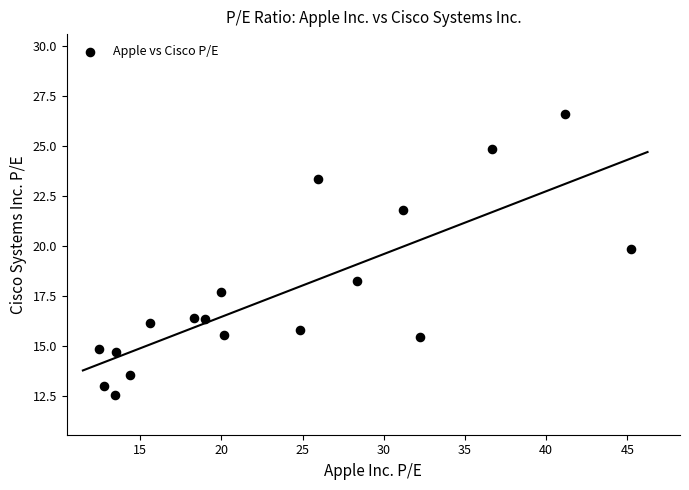

What is the range of Y values (max minus min)?

14.1